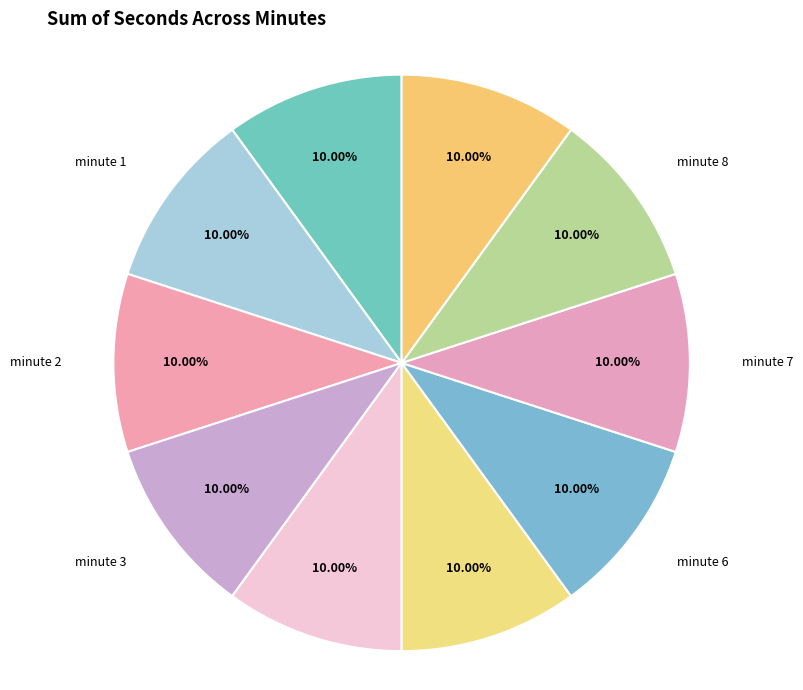

What is the ratio of the value at minute 0 to the value at minute 5?

1.0